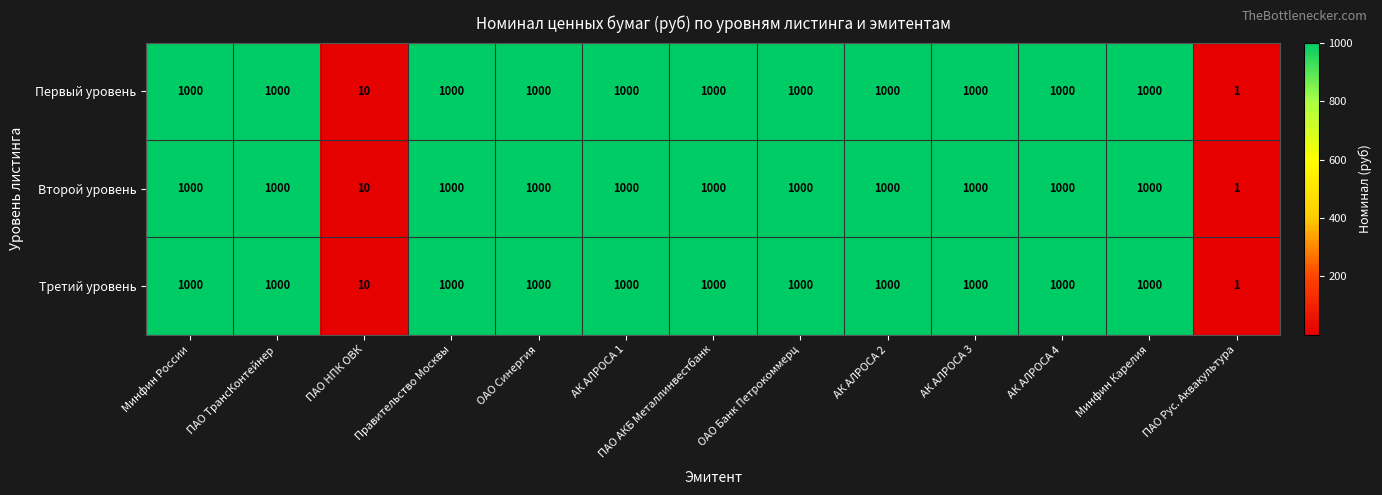

Is it true that Третий уровень equals 1000 at ОАО Банк Петрокоммерц?

True